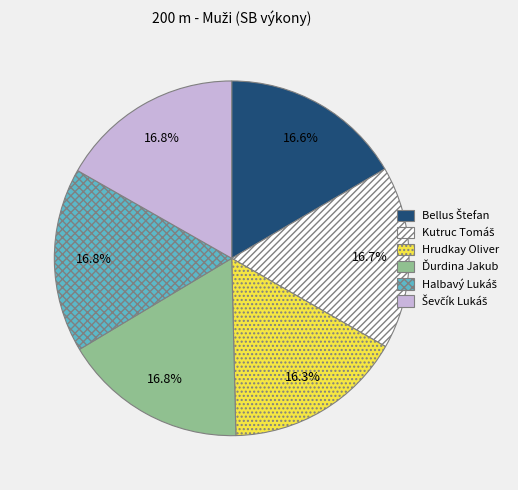

How many segments does this pie chart have?

6